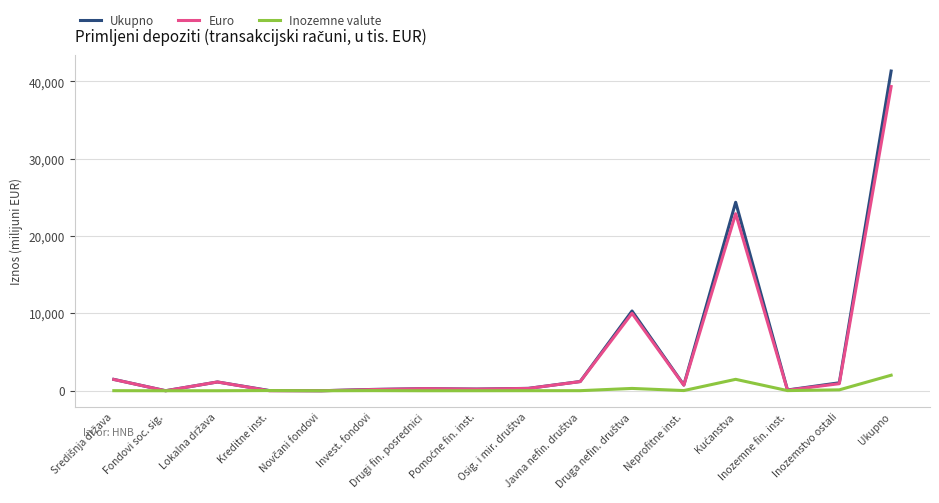

What is the greatest value displayed?

41351.7